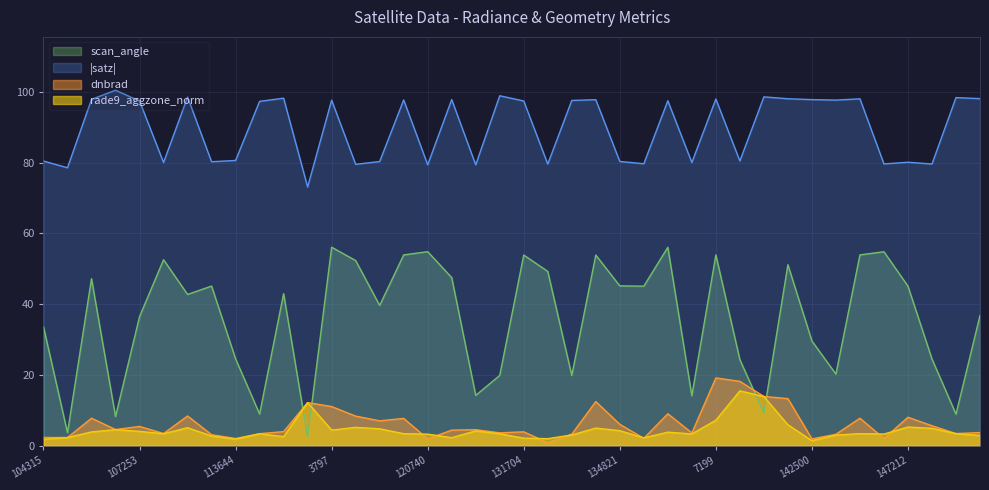

The rade9_aggzone_norm series shows 12.2 at 119351. True or false?

True